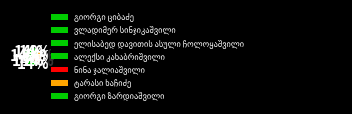

Between გიორგი ზარდიაშვილი and ნინა ჯალიაშვილი, which is larger?

გიორგი ზარდიაშვილი